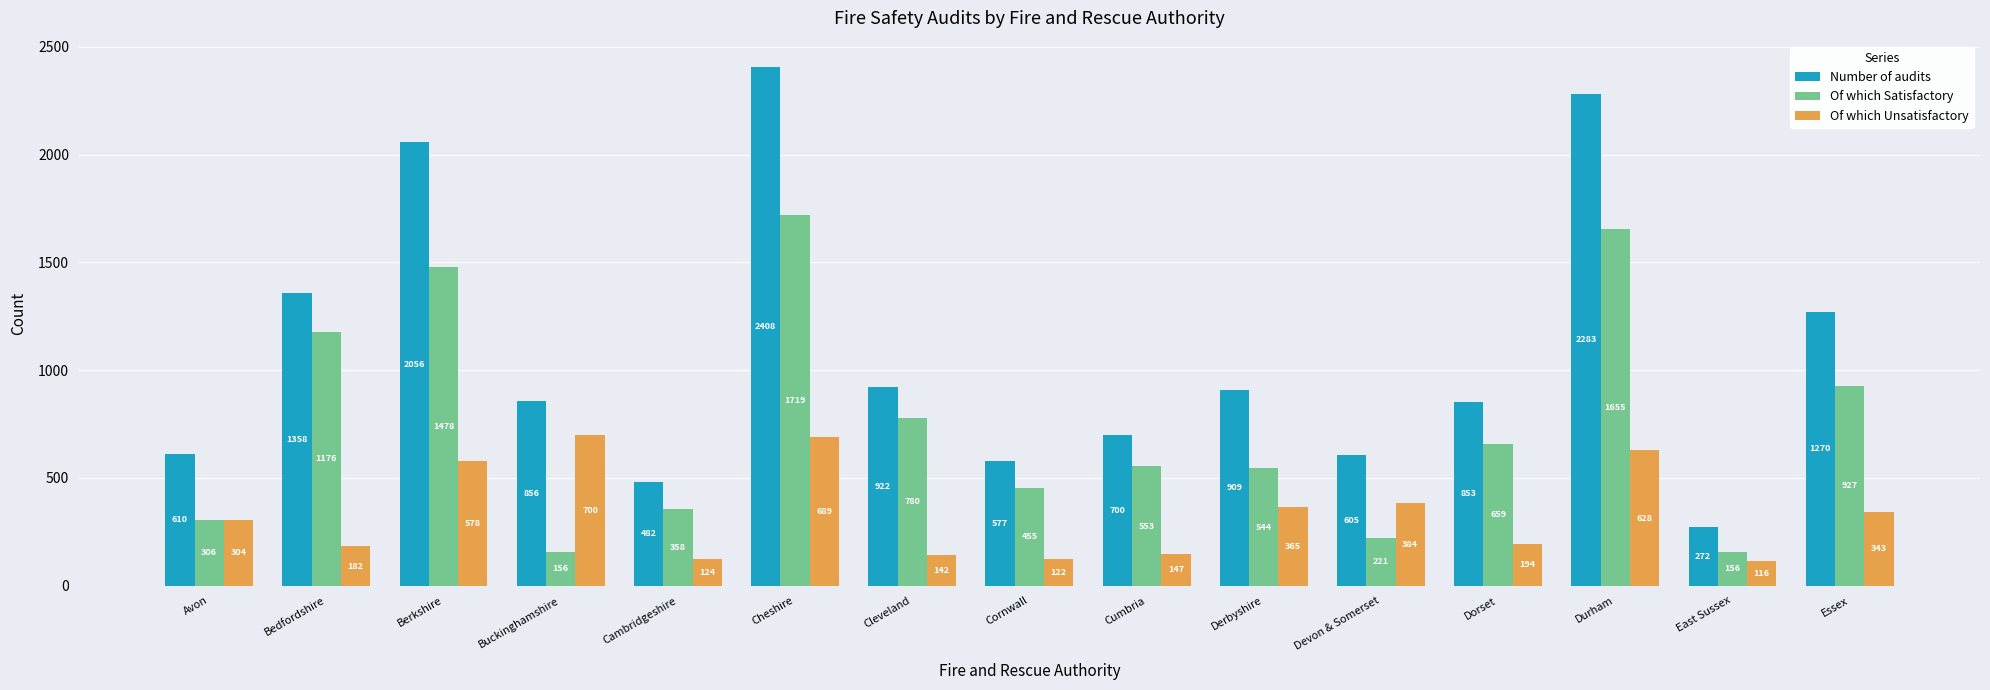

Which category has the highest value in the Of which Satisfactory series?

Cheshire